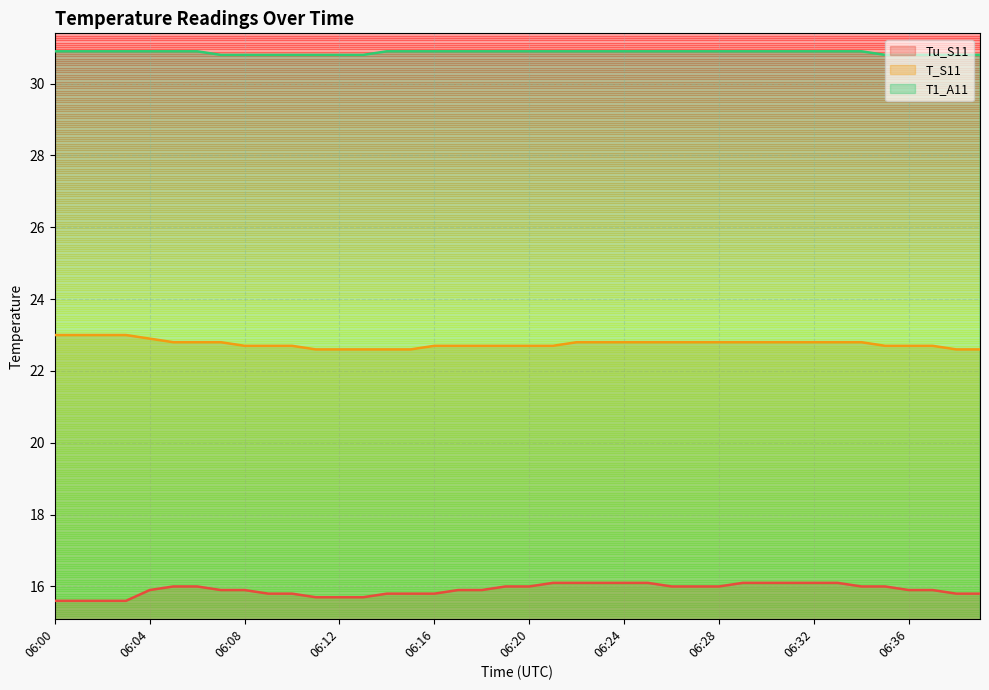

The T1_A11 series shows 12.8 at 06:31. True or false?

False